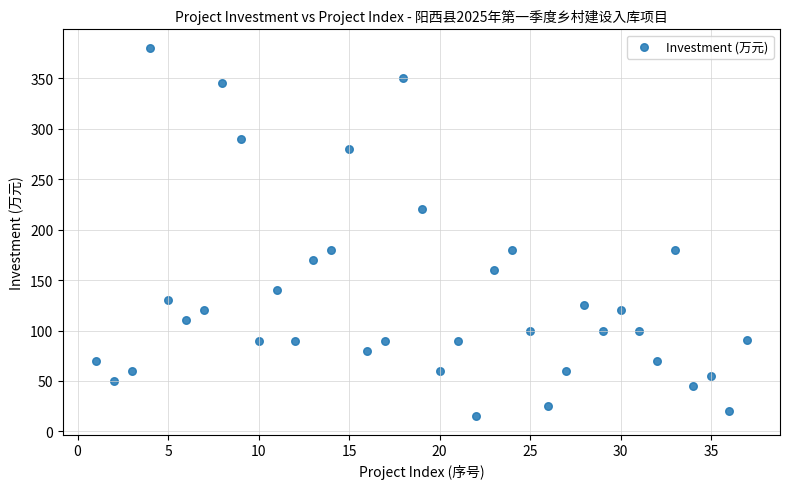

What is the range of Y values (max minus min)?

365